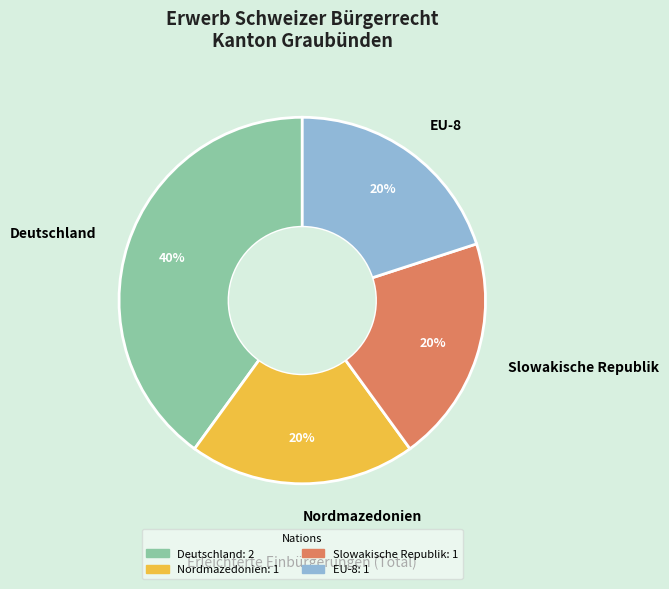

To the nearest percent, what percentage of the pie is Nordmazedonien?

20%